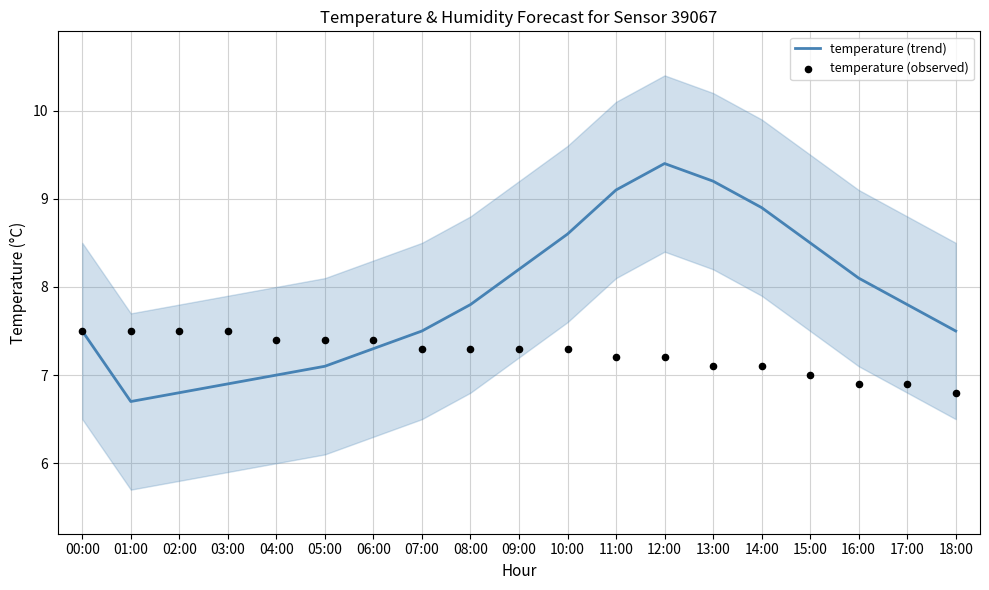

Is the value of temperature (trend) at 07:00 greater than the value of temperature (observed) at 12:00?

Yes